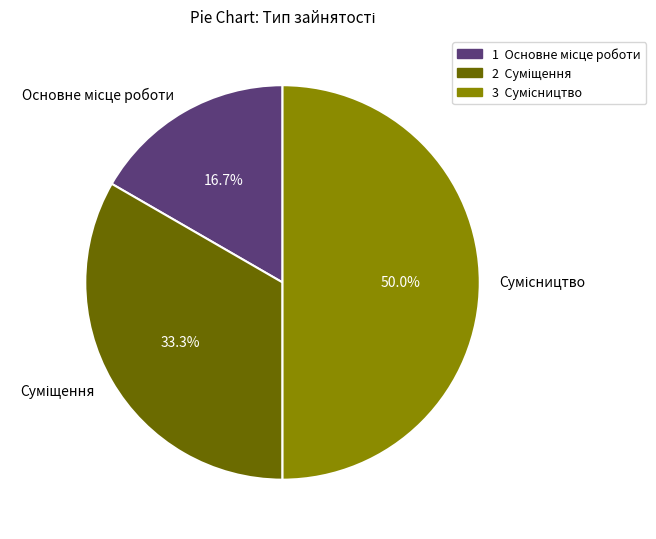

What is the smallest slice in the pie chart?

Основне місце роботи